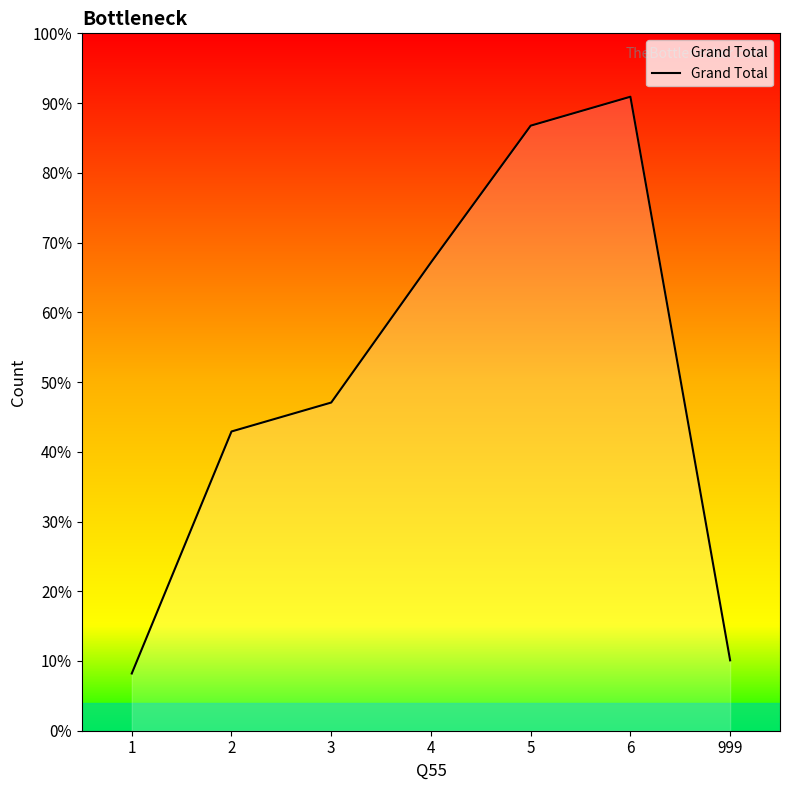

List the labels in order of value, smallest first.

1, 999, 2, 3, 4, 5, 6